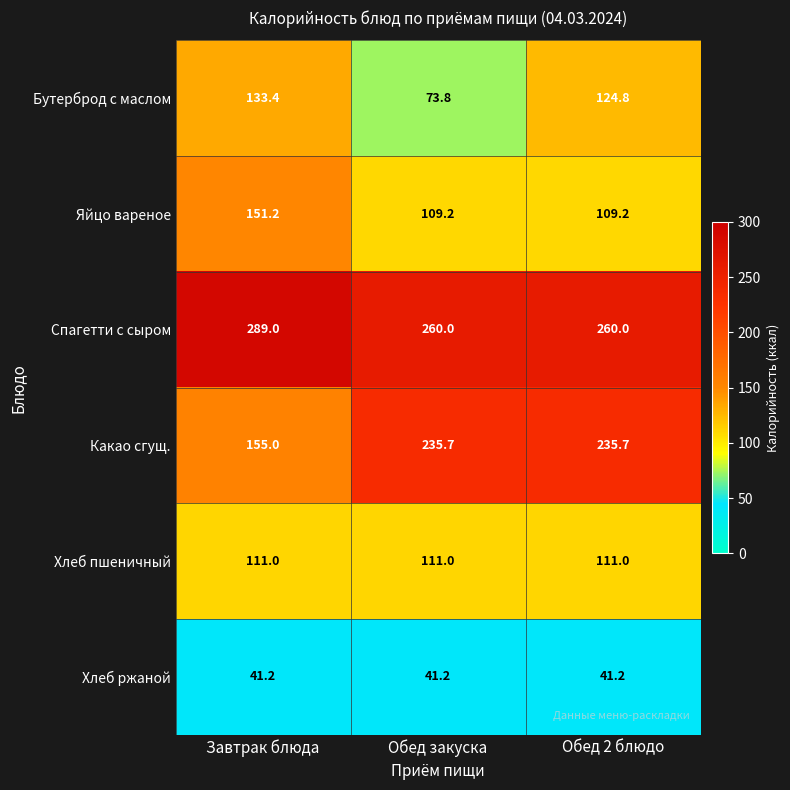

Read the Спагетти с сыром value at Обед закуска.

260.0